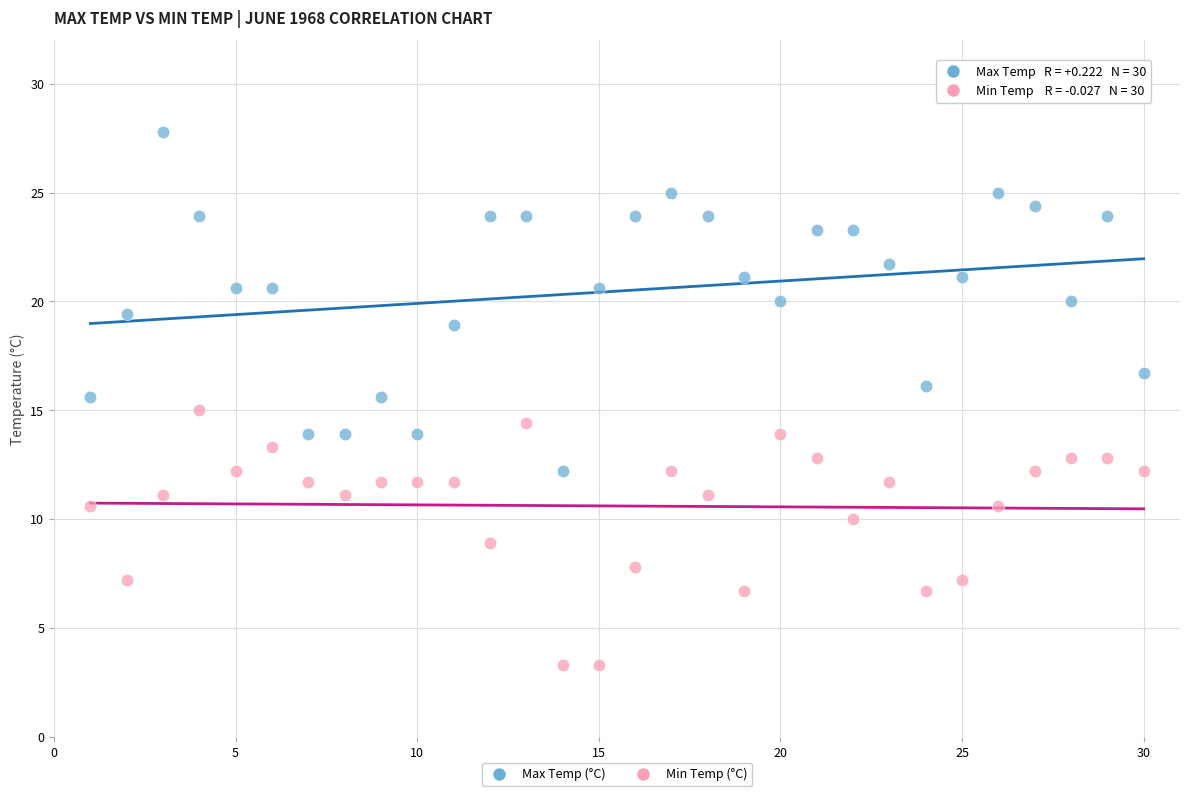

Across all data points, what is the range of Y values (max minus min)?

24.5